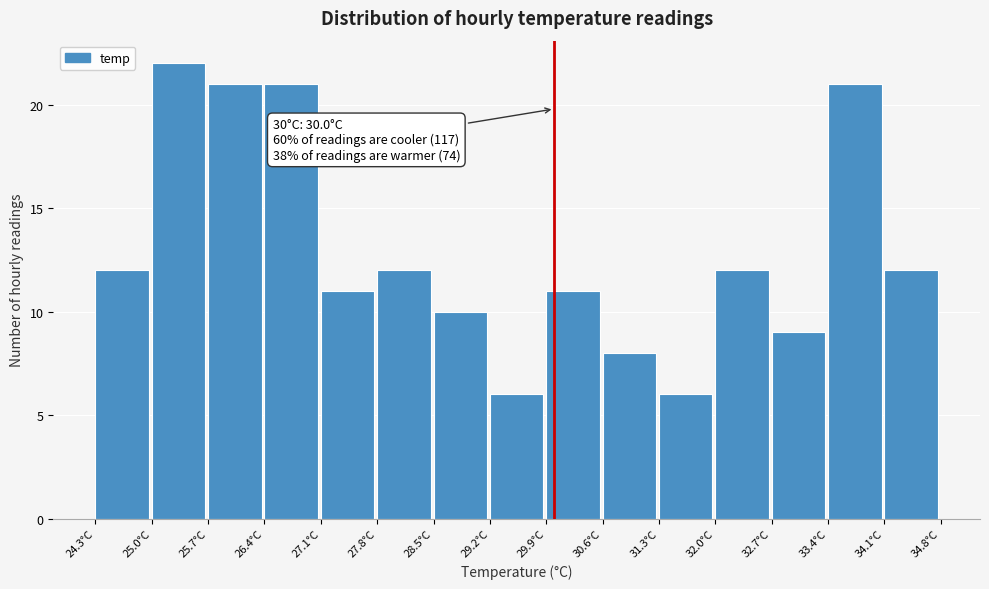

Which range on the x-axis has the tallest bar?

25.0 to 25.7